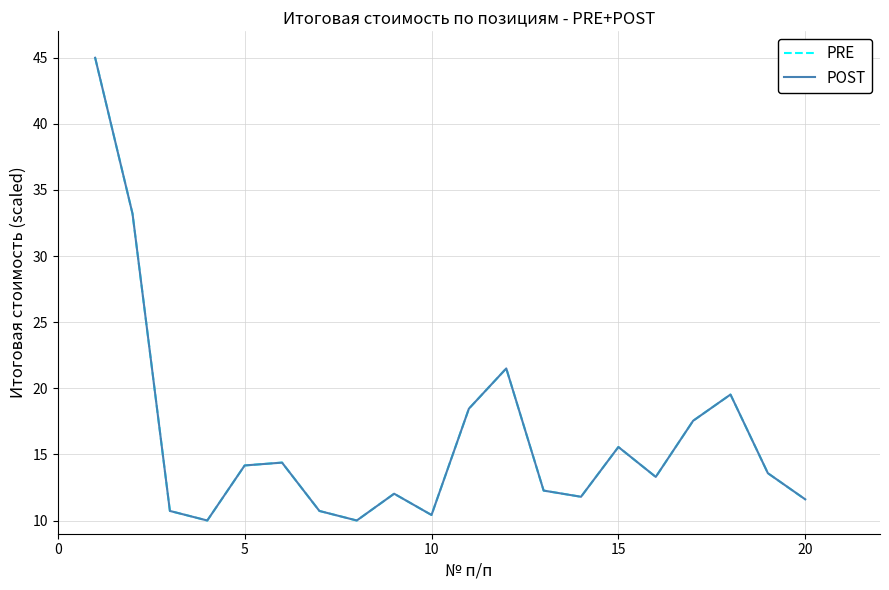

What is the minimum value shown in the chart?

10.0